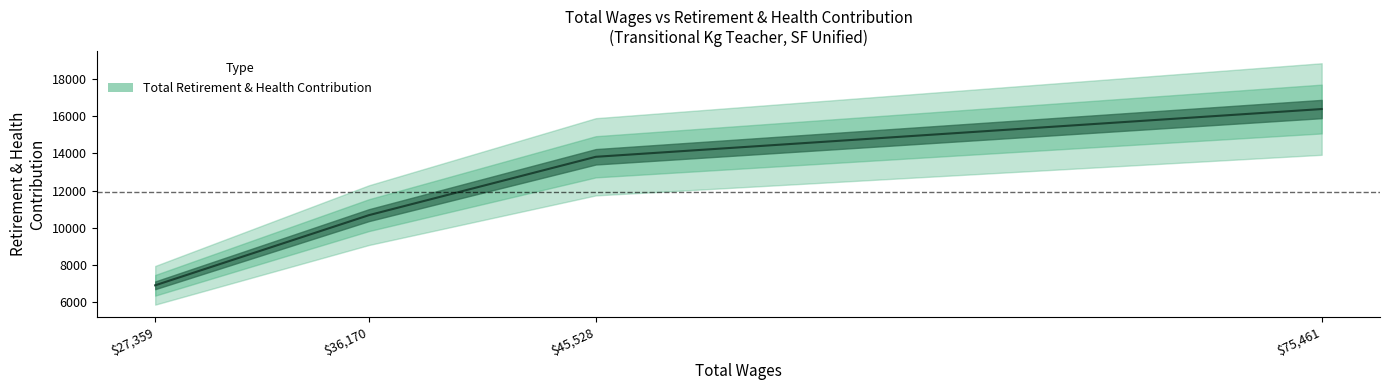

Read the value at 45528, to the nearest 50.

13800